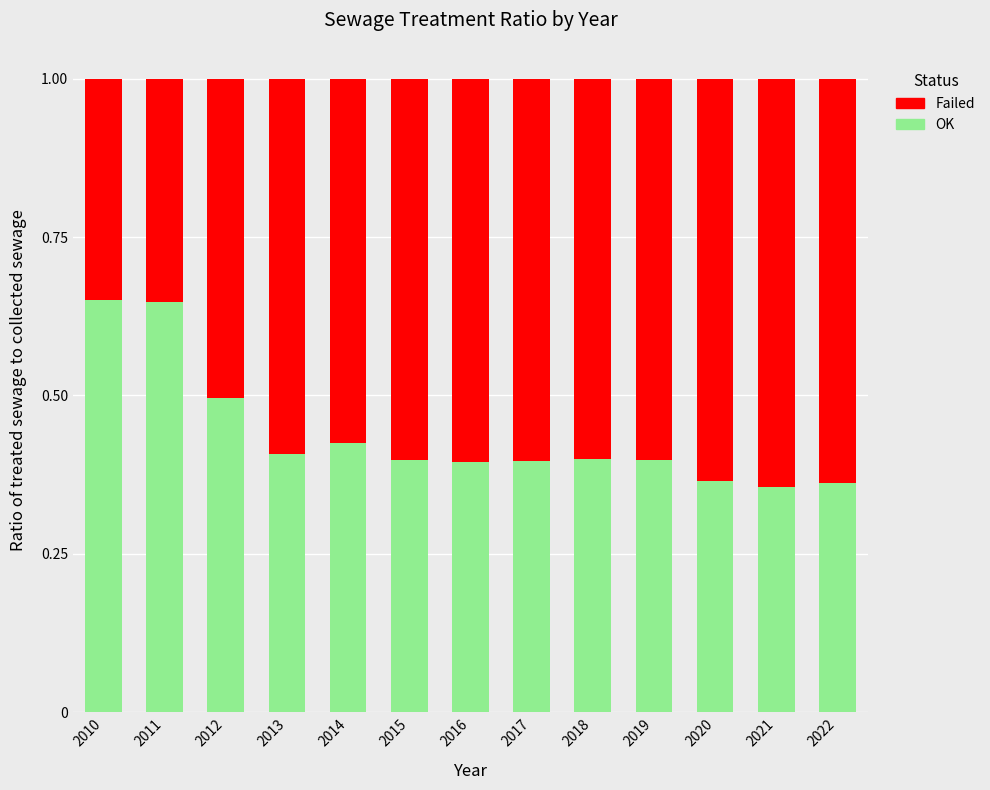

What is the sum of the OK values at 2012 and 2019?

0.9